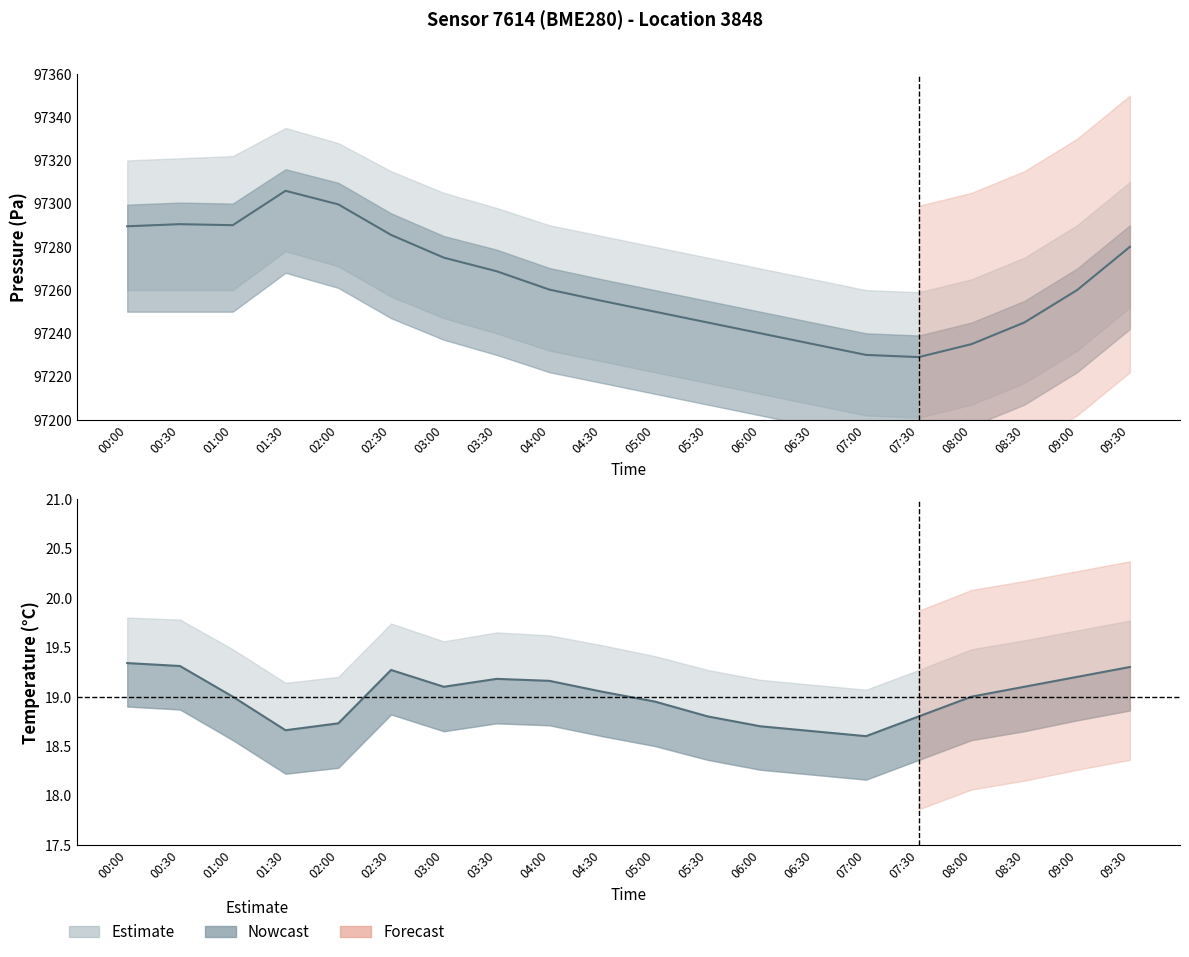

The pressure_upper series shows 38691.4 at 08:00. True or false?

False